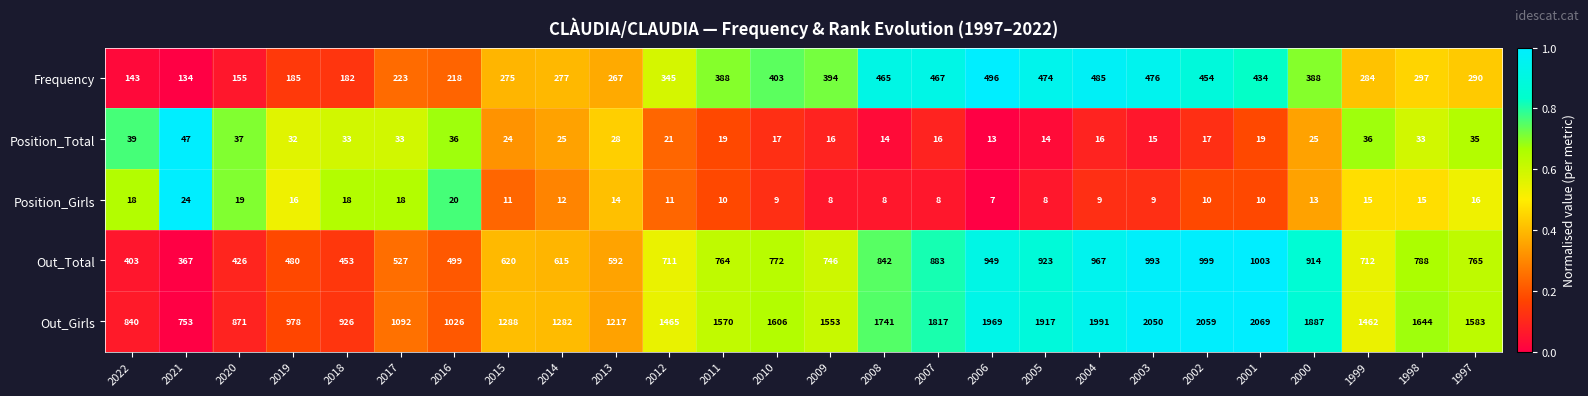

At which label is Out_Total closest to 685?

2012